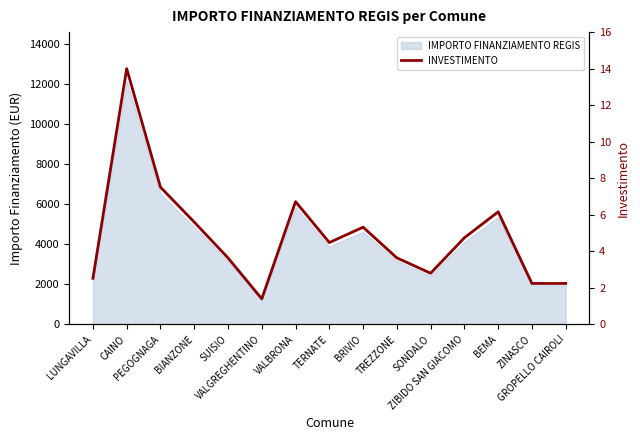

At which label is the value closest to 7?

VALBRONA